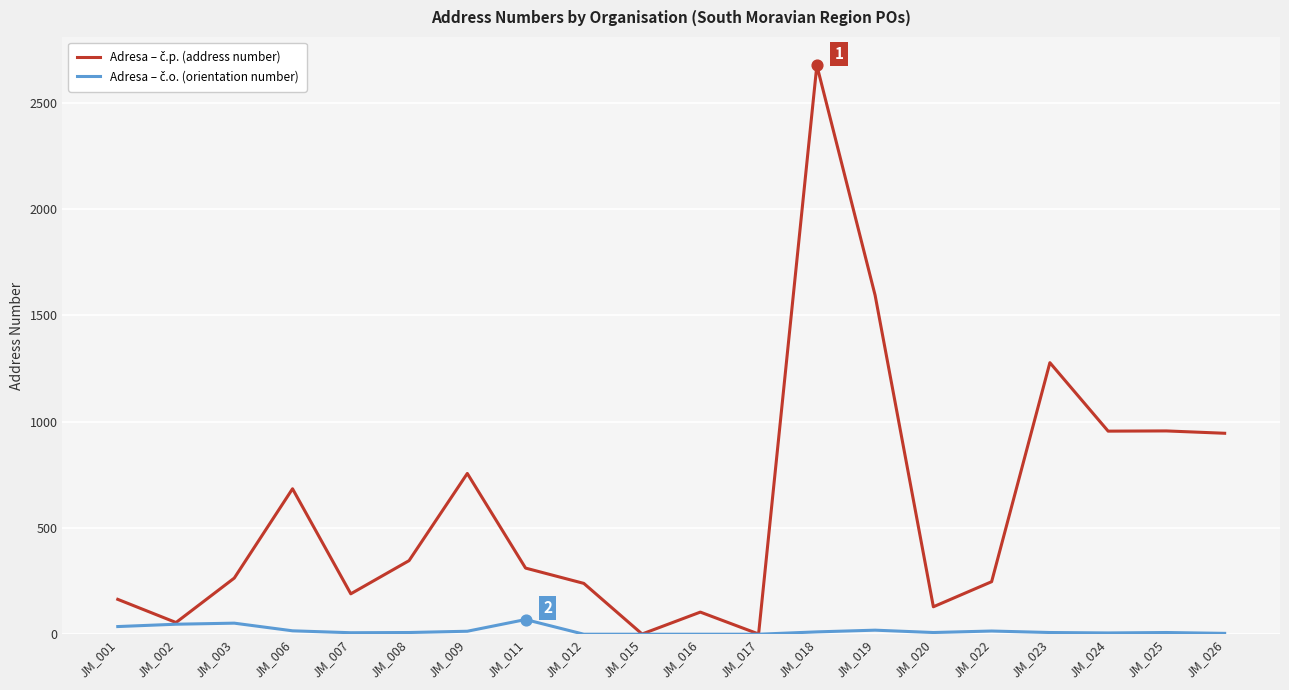

At which category is the sum across all series the highest?

JM_018